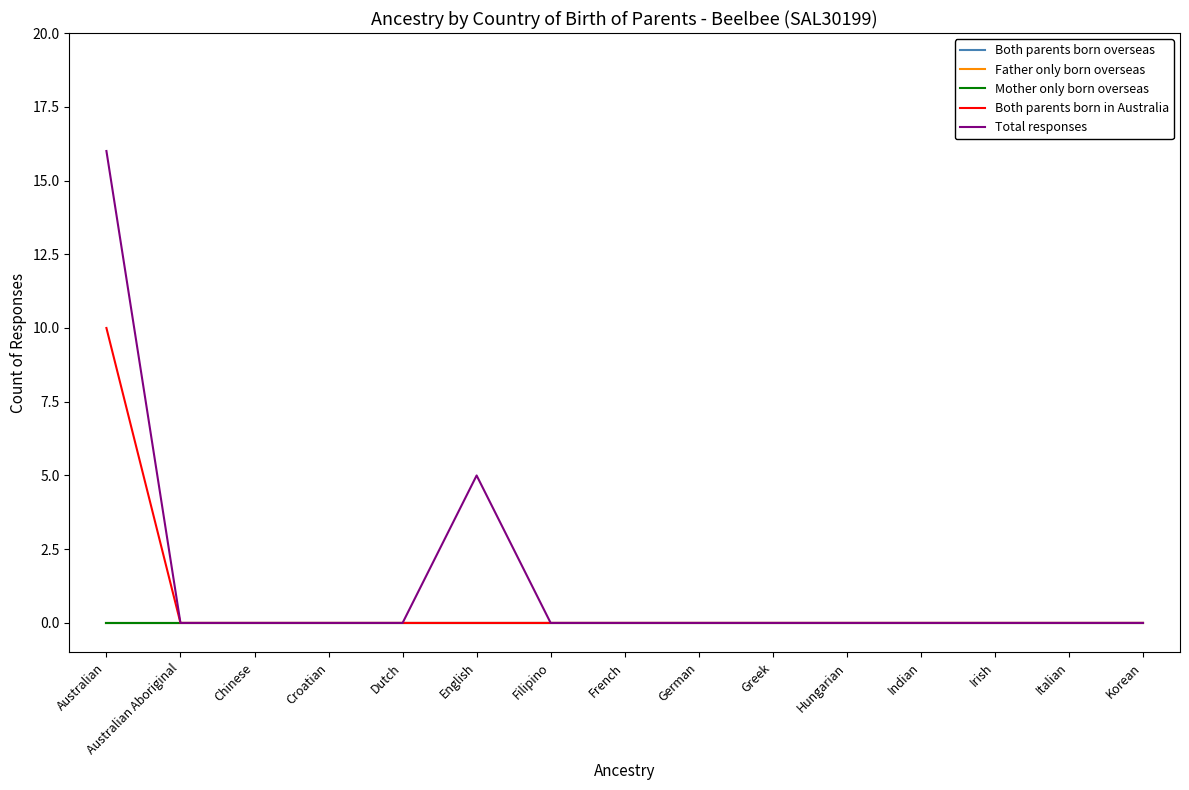

Is this an area chart (filled region under the line)?

No